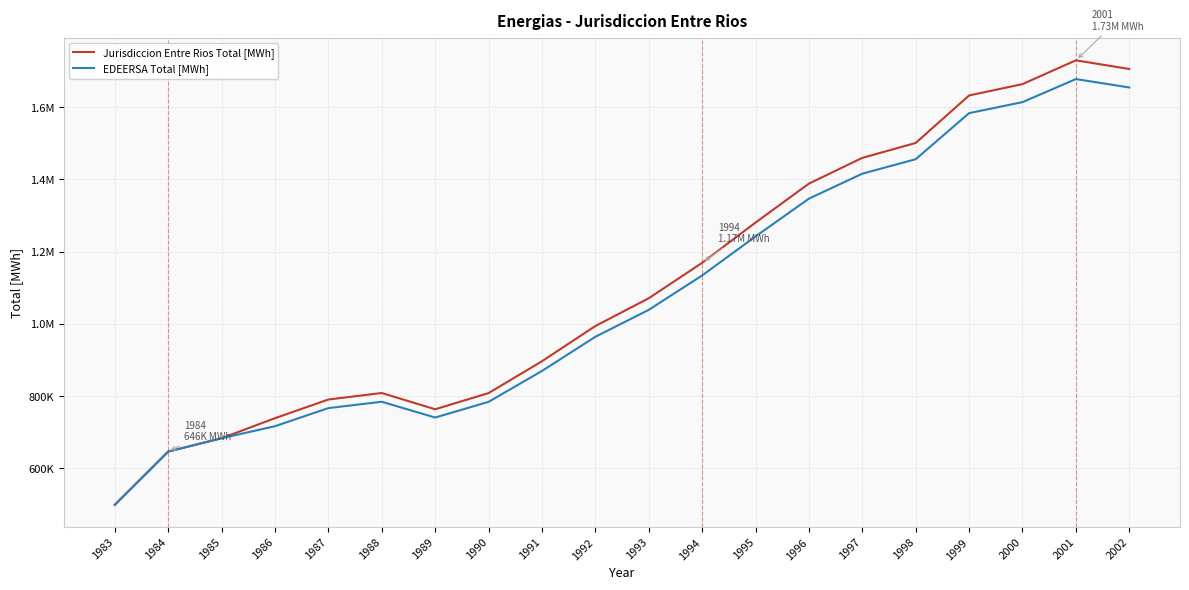

Which series has the largest total across all categories?

Jurisdiccion Entre Rios Total [MWh]